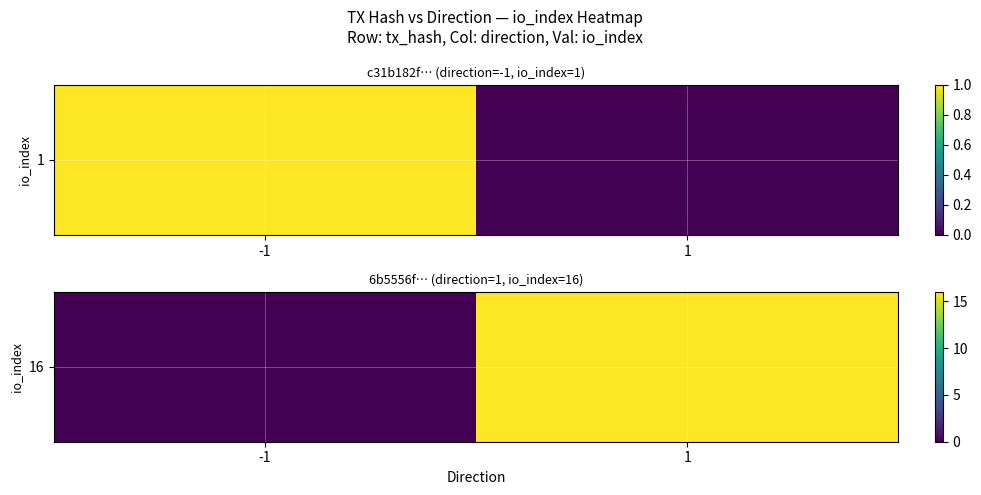

What is the difference between the maximum and minimum values?

16